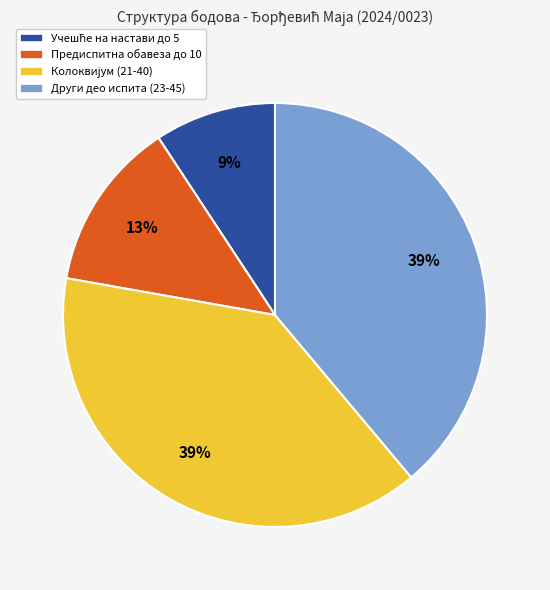

How many segments does this pie chart have?

4